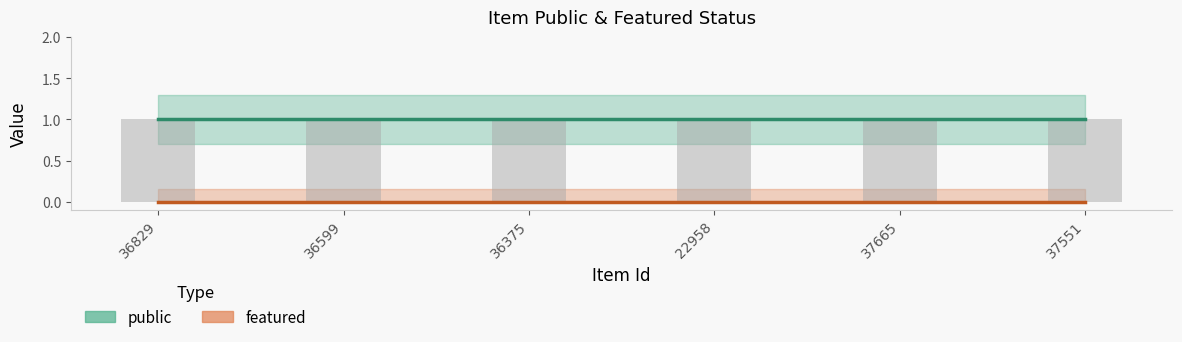

What is the sum of the public values at 36829 and 36599?

2